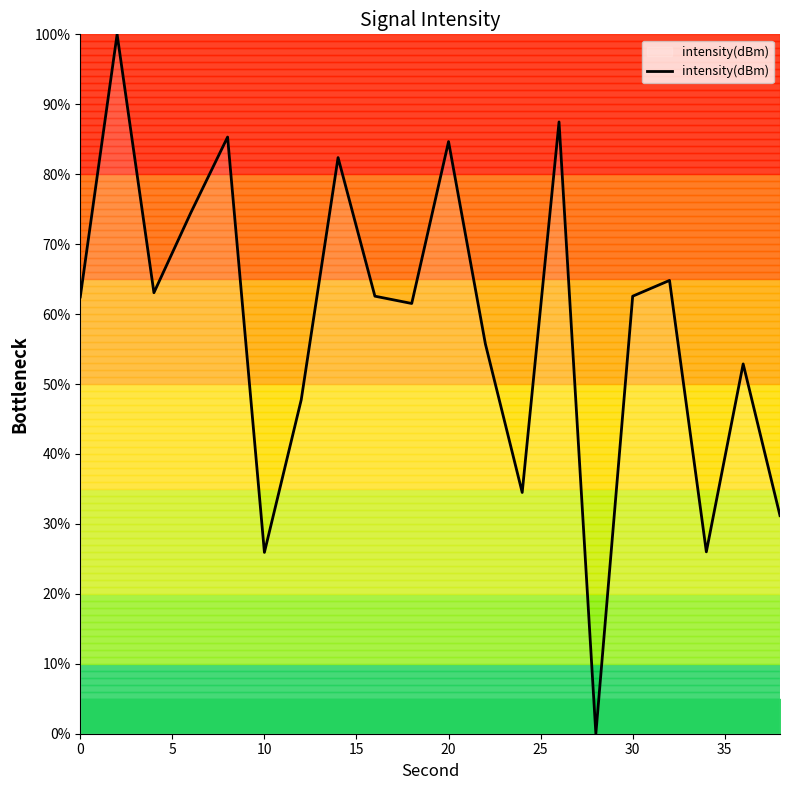

What is the difference between the maximum and minimum values?

100.0